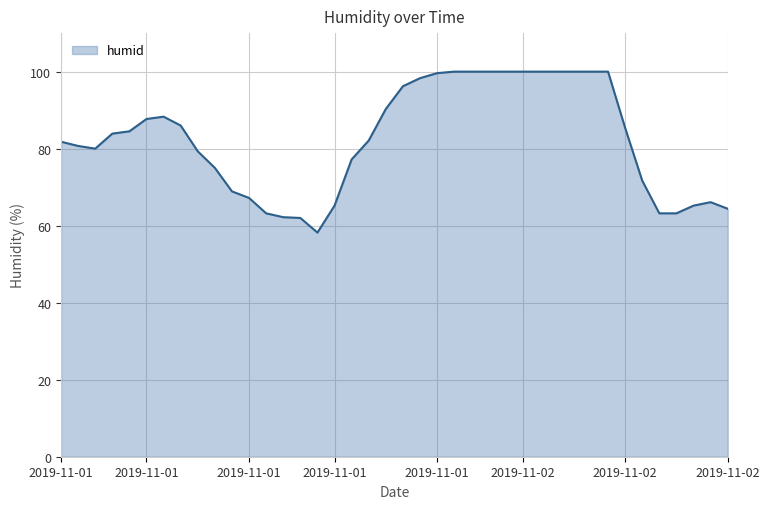

What is the difference between the maximum and minimum values?

41.8